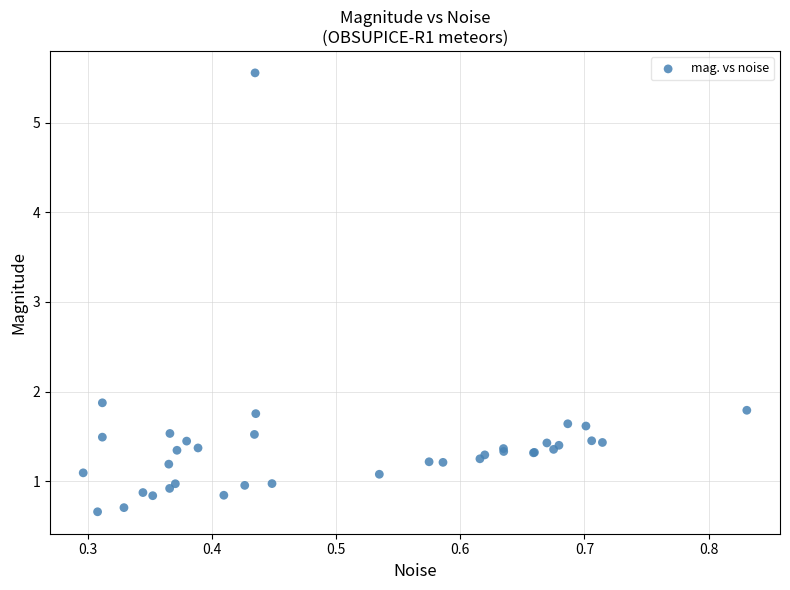

What Y value in the scatter plot is closest to 3?

1.9